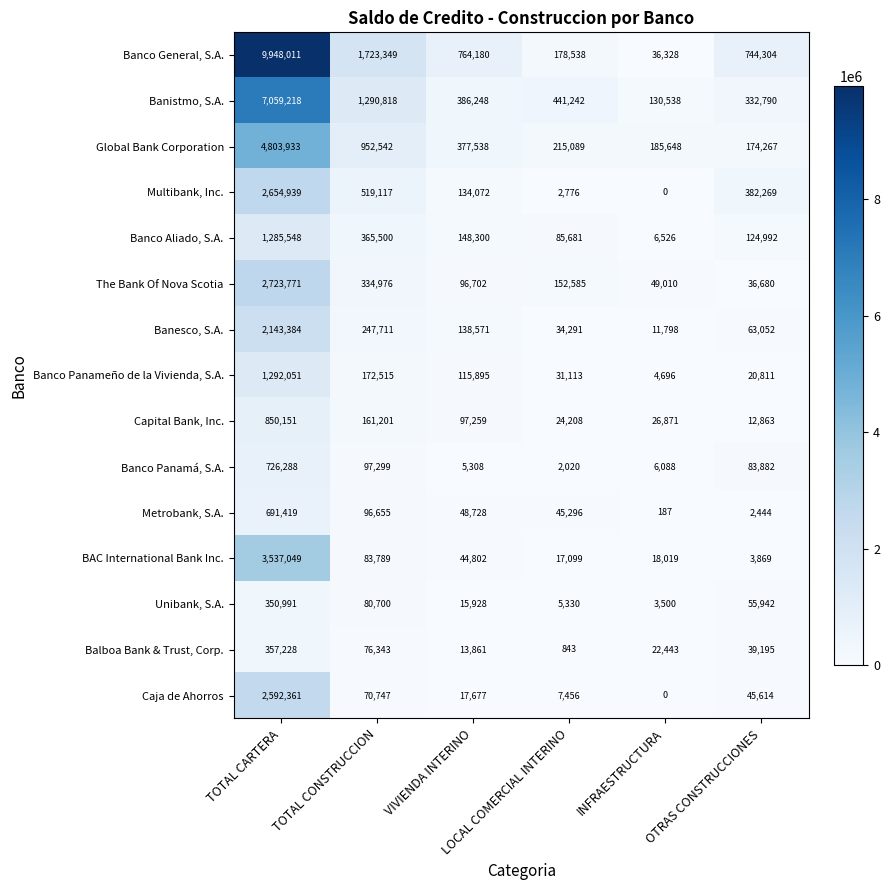

At how many categories does at least one series exceed 6982931?

1